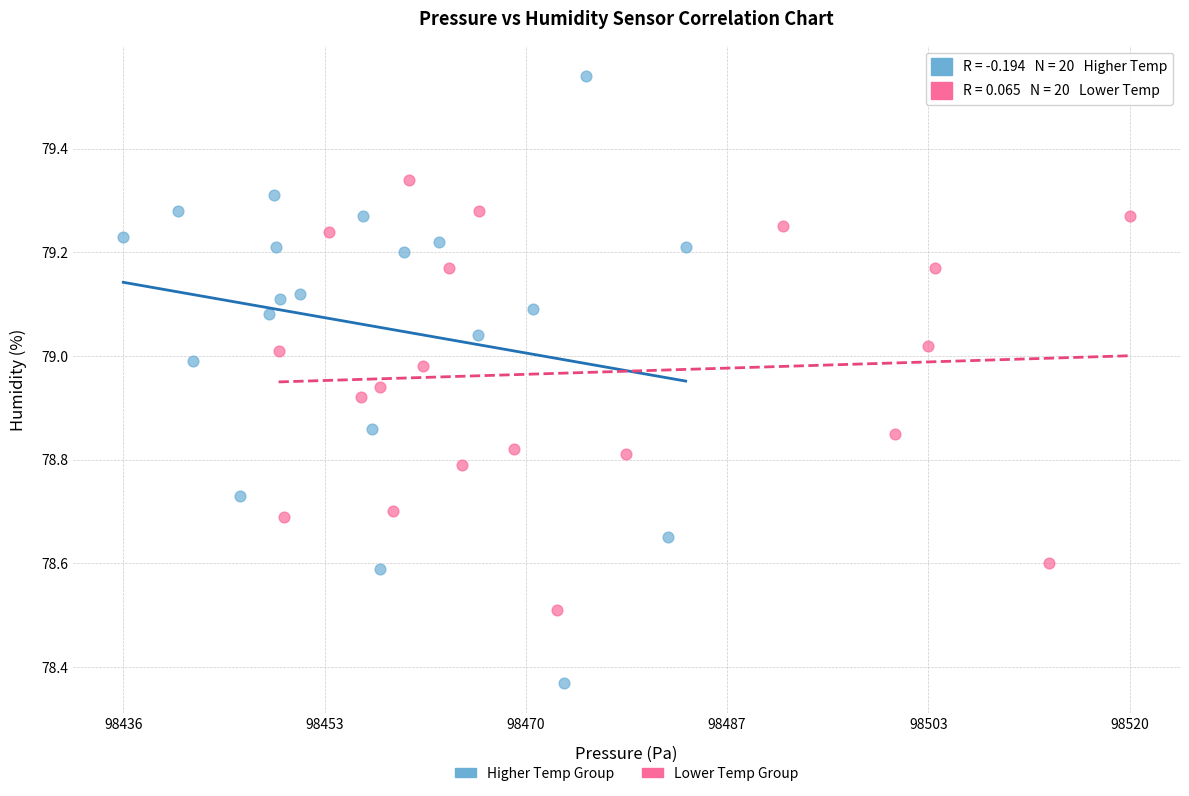

Which series contains the highest Y value?

Higher Temp Group